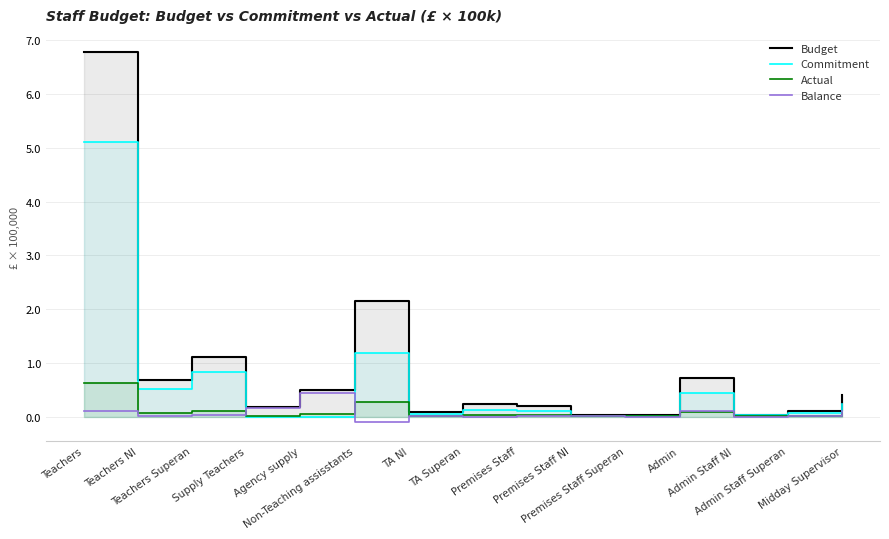

What is the sum of all Balance values?

0.8